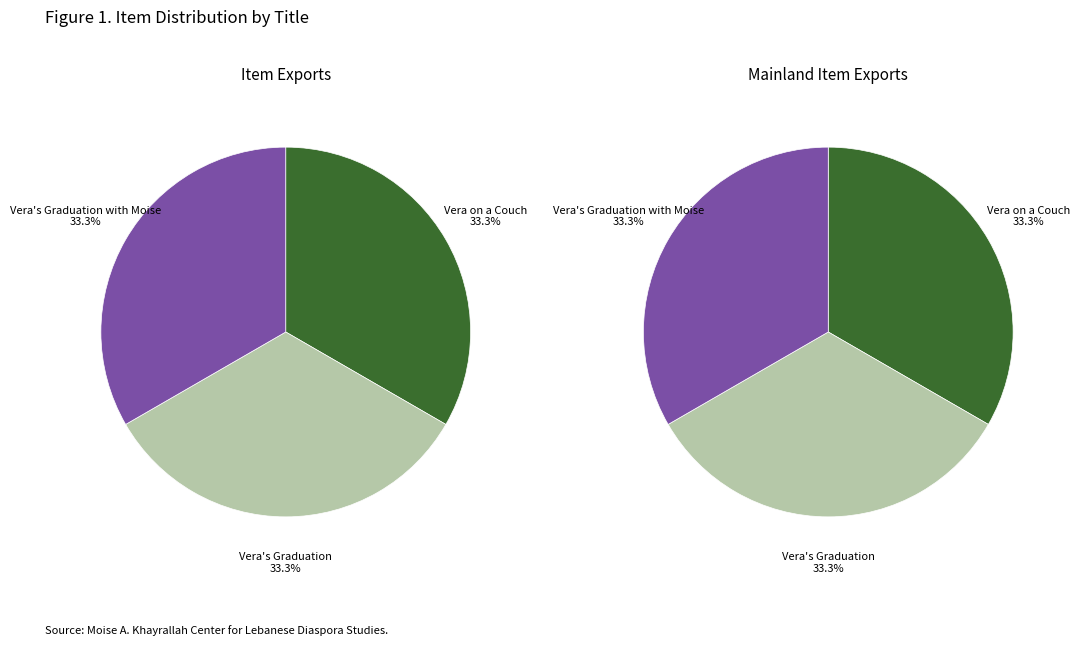

What percentage is the Vera on a Couch slice, to the nearest percent?

33%